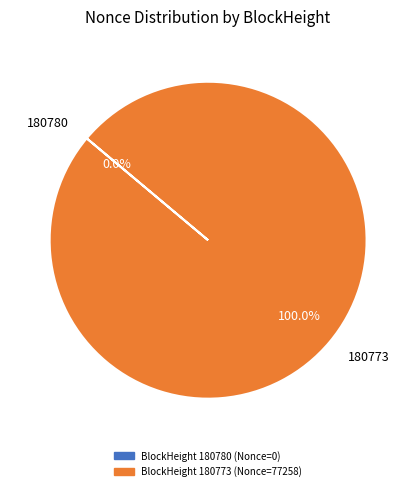

What is the change in value from 180780 to 180773?

+77258